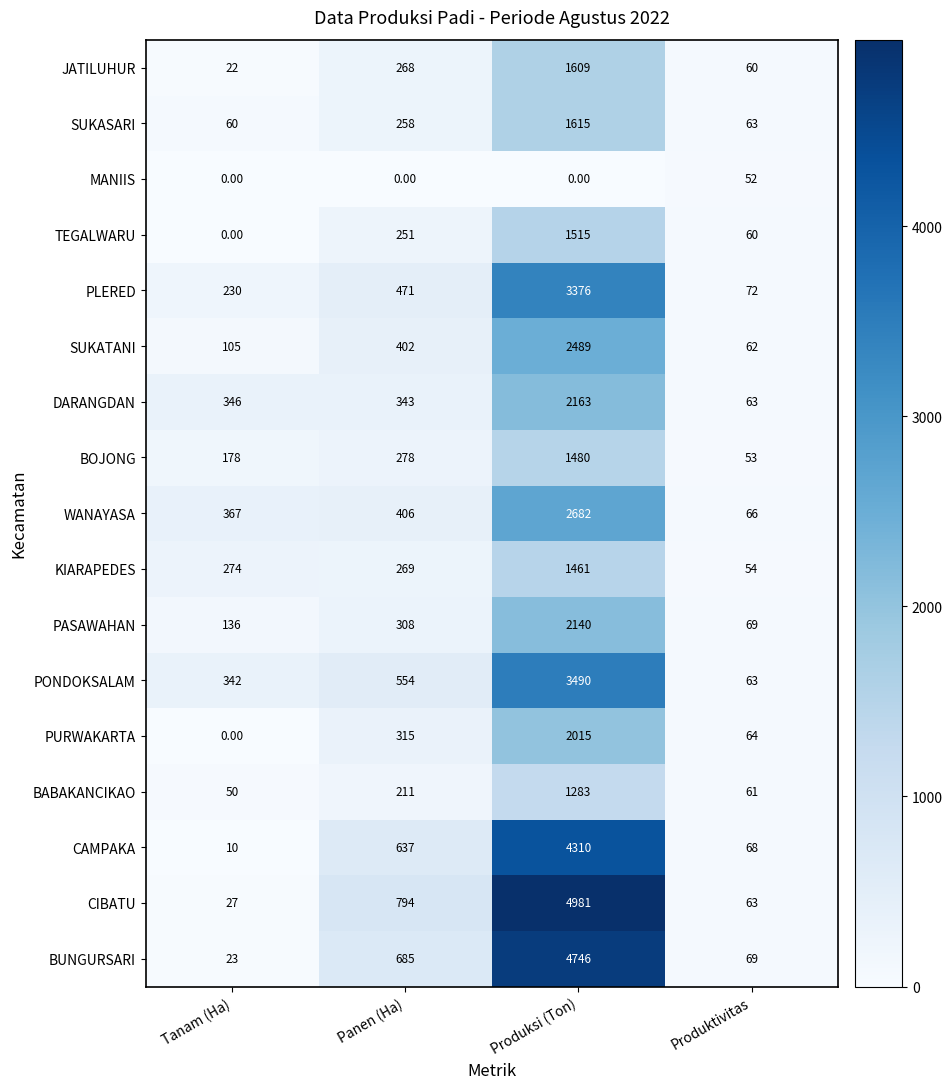

What is the difference between the SUKATANI values at Tanam (Ha) and Produktivitas?

43